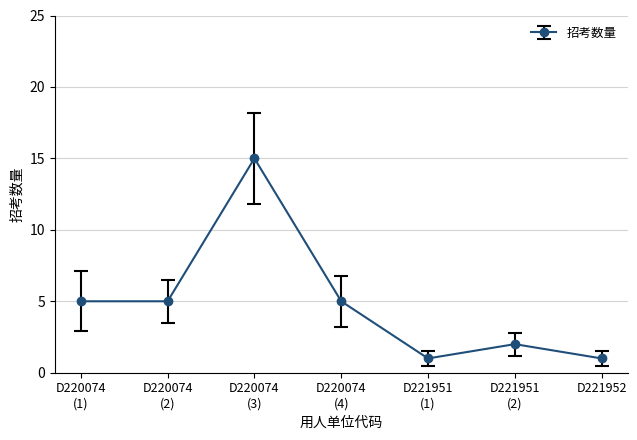

What is the value of the 6th point from the left?

2